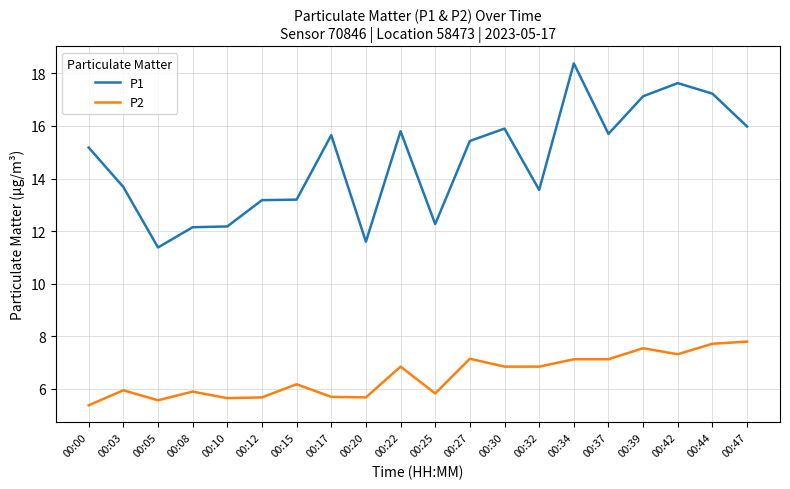

Which series has the largest total across all categories?

P1